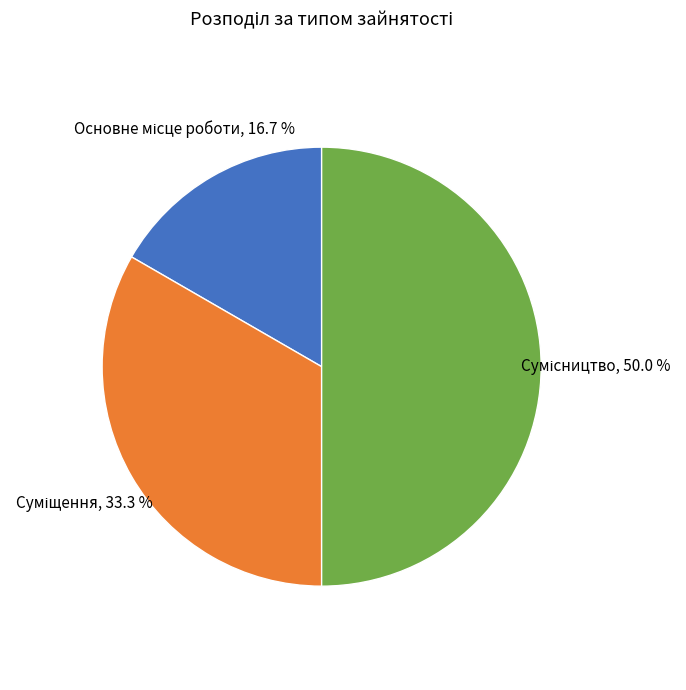

True or false: Основне місце роботи accounts for 4% of the total.

False